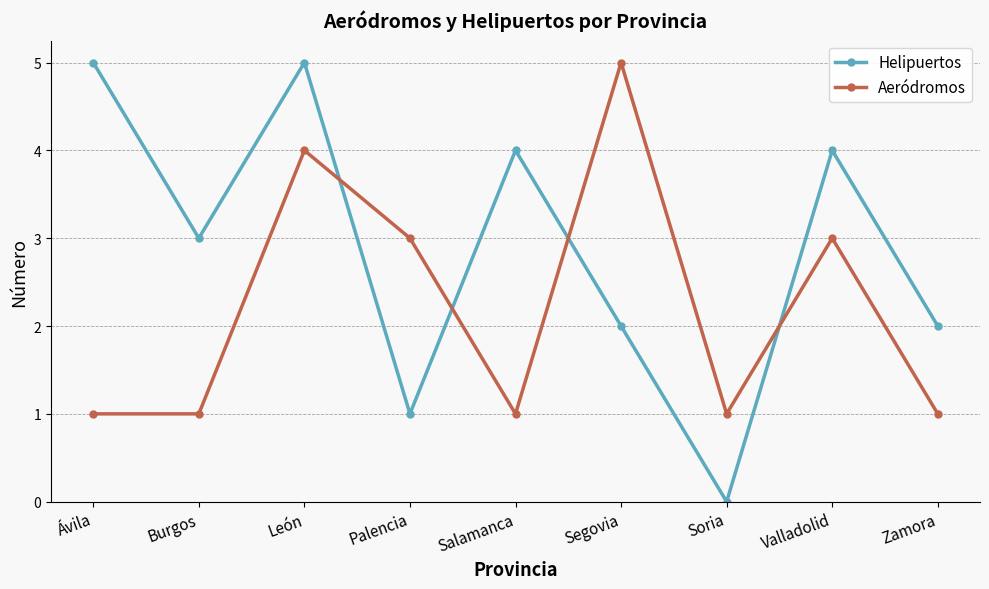

The value of Helipuertos at Burgos is 5. True or false?

False